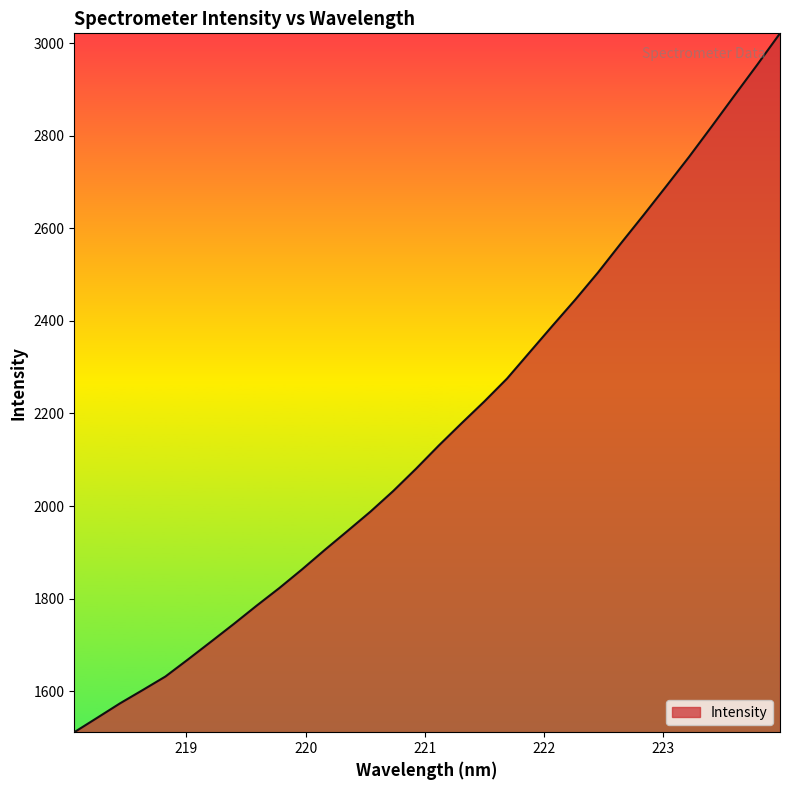

What is the difference between the maximum and minimum values?

1510.2